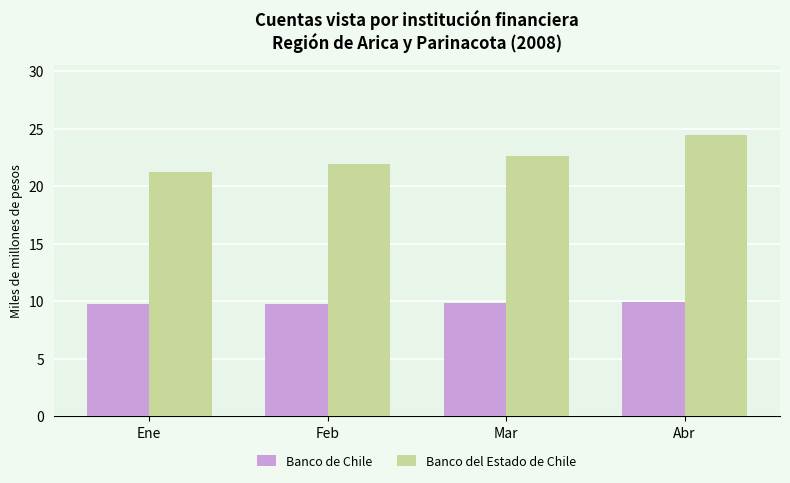

Which series changed the most between Ene and Mar?

Banco del Estado de Chile